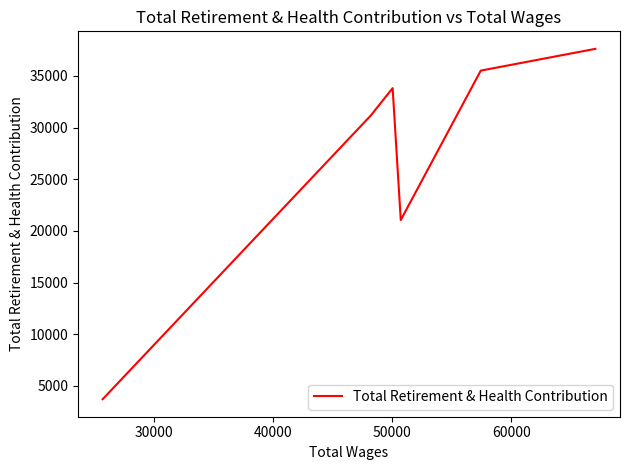

What is the minimum value shown in the chart?

3715